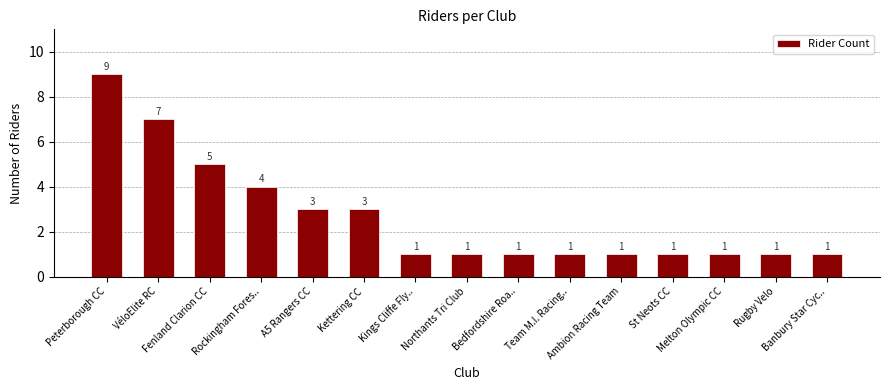

What is the sum of all values?

40